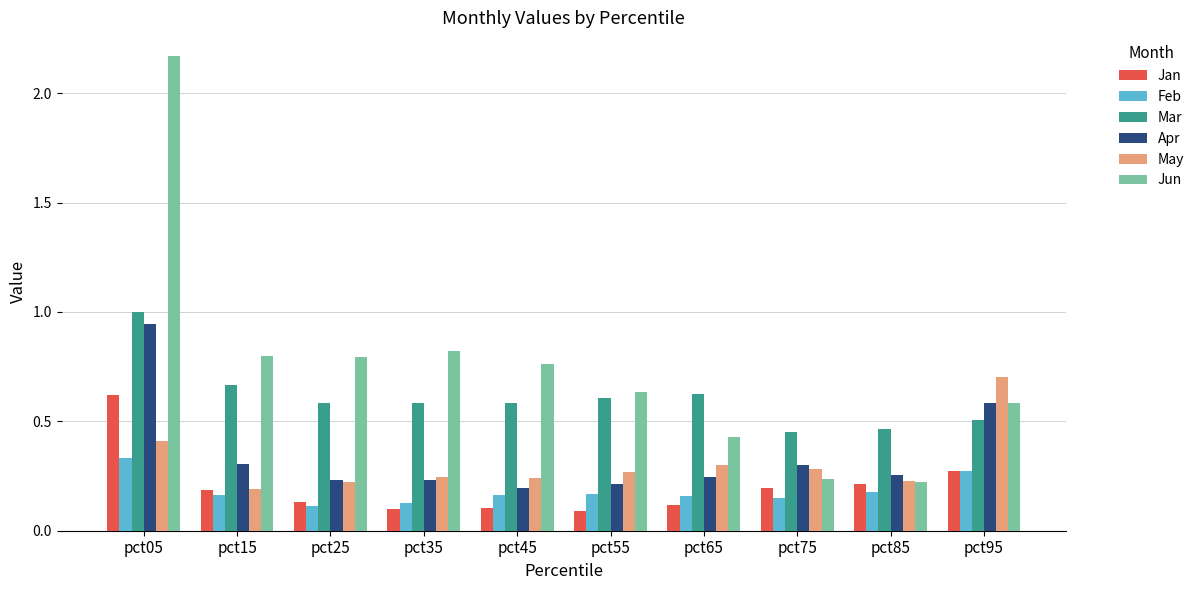

At how many categories does at least one series exceed 0?

10